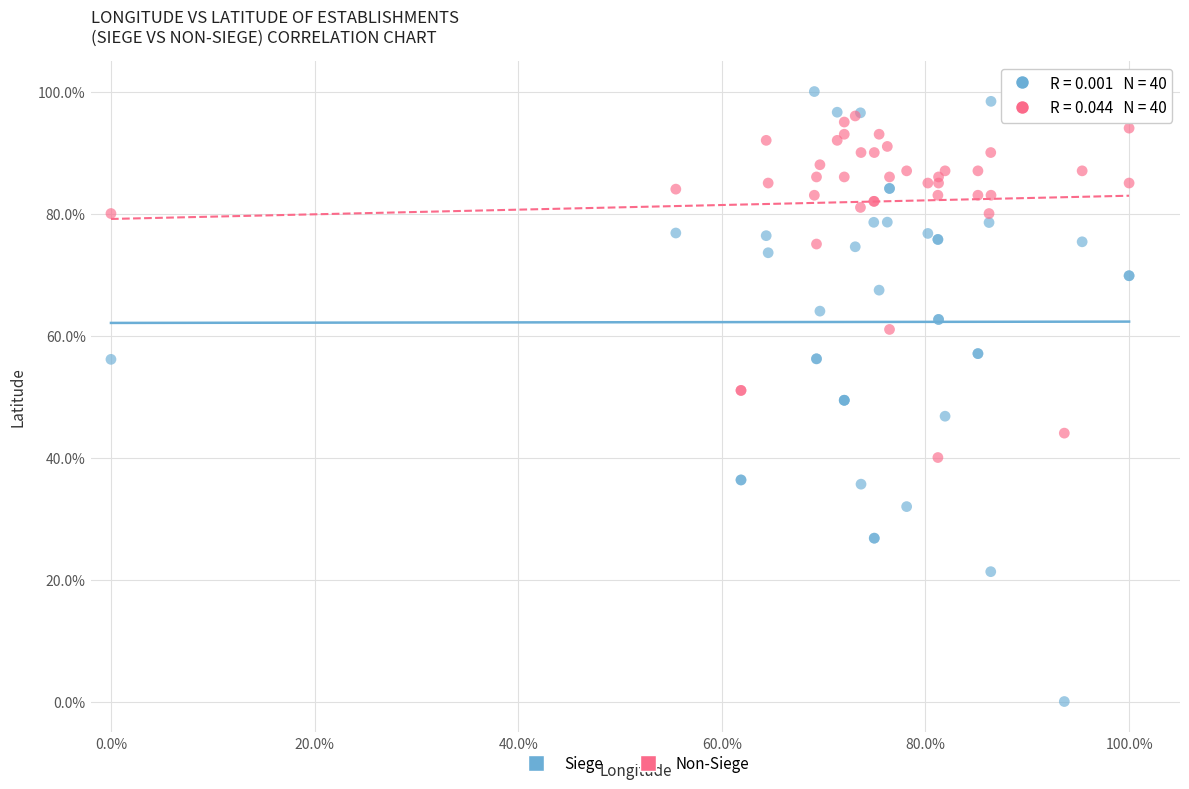

What are all the series names shown in the legend?

Siege, Non-Siege